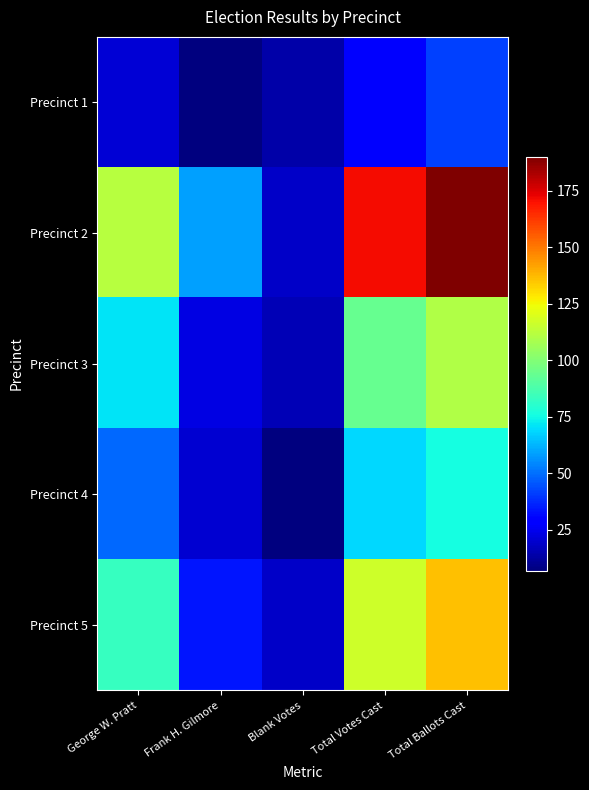

Which has a higher value, Frank H. Gilmore or Total Votes Cast?

Total Votes Cast